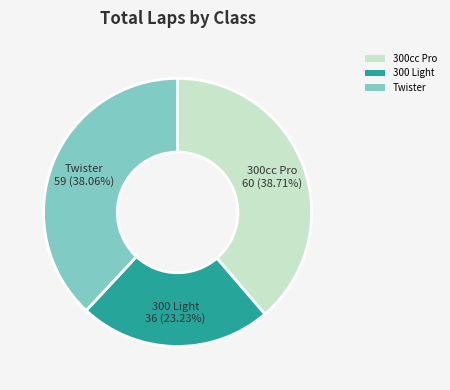

Is 300 Light the majority of the pie?

No